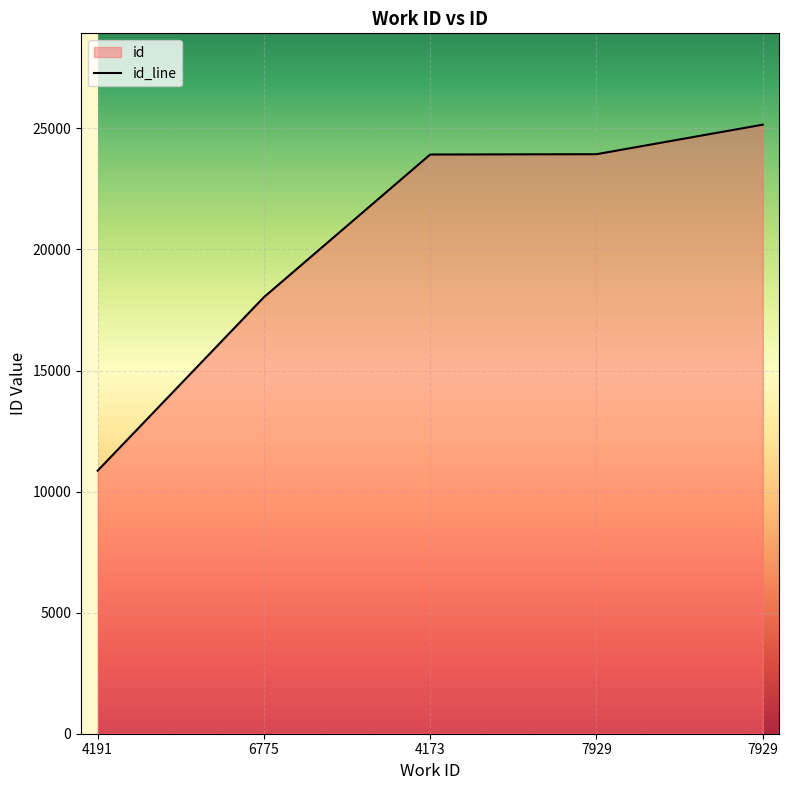

At which label is the value closest to 18009?

6775